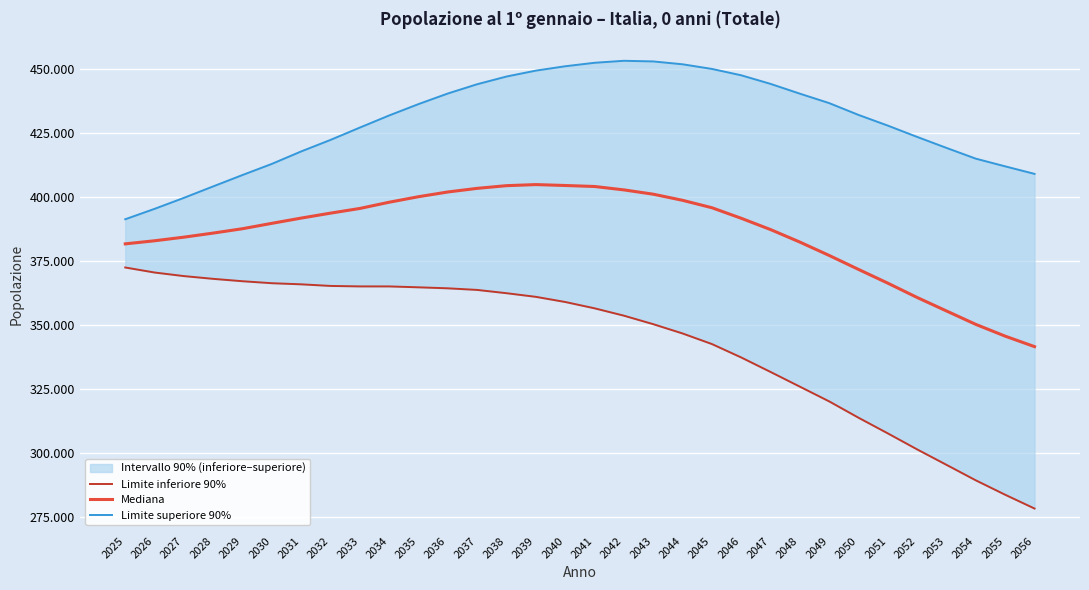

Rank the series by their average value, from lowest to highest.

Limite inferiore 90%, Mediana, Limite superiore 90%